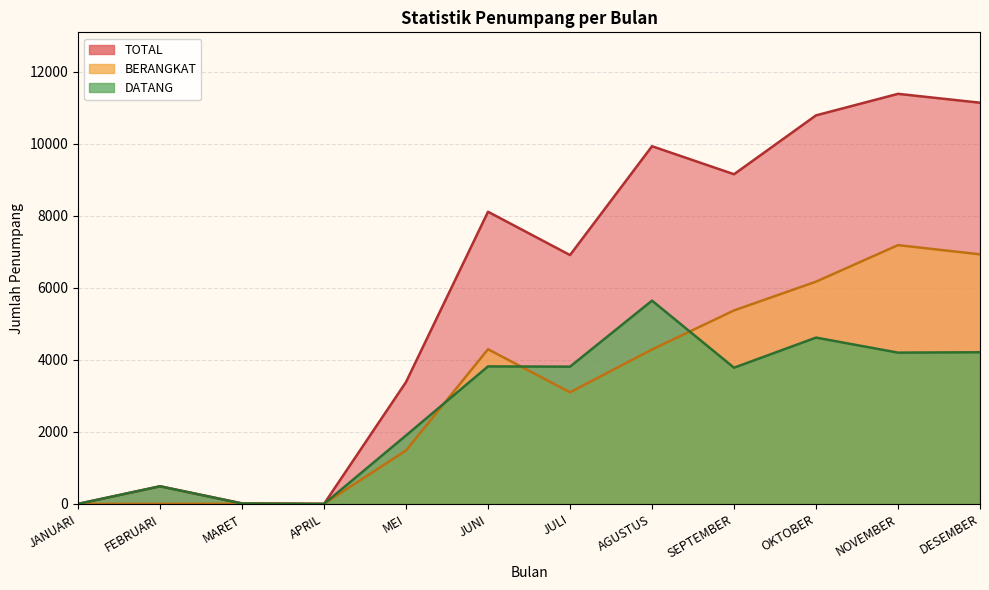

At which category does BERANGKAT reach its first local peak?

MARET